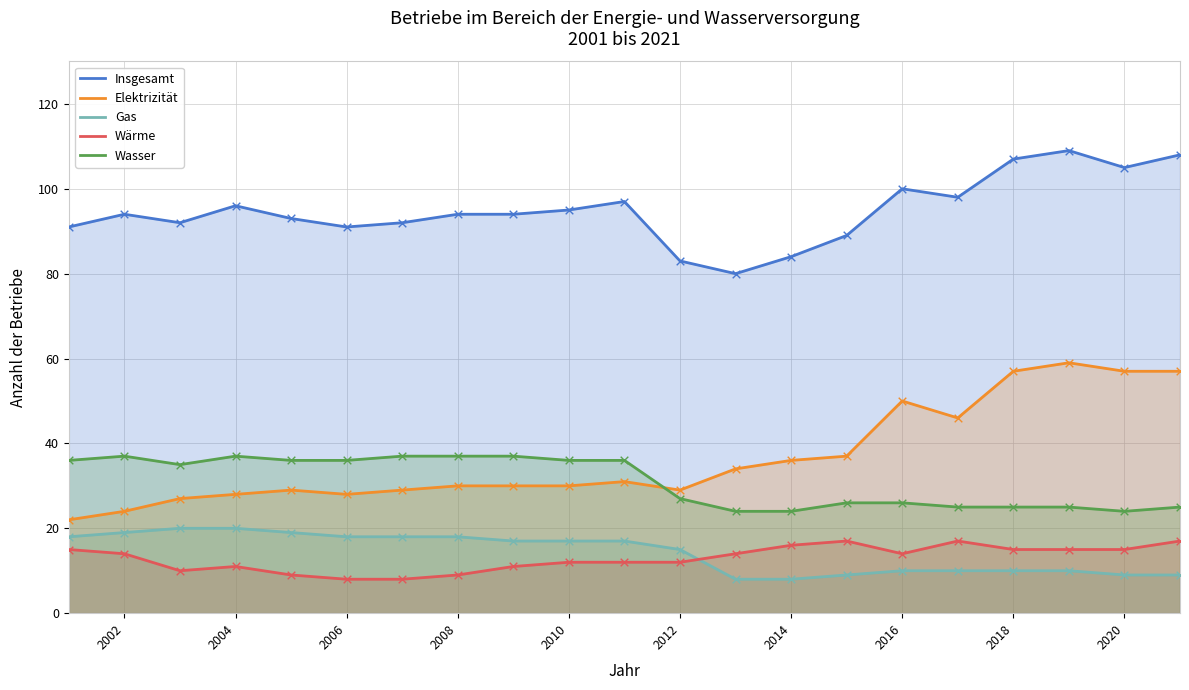

Which series has the widest spread of Y values?

Elektrizität